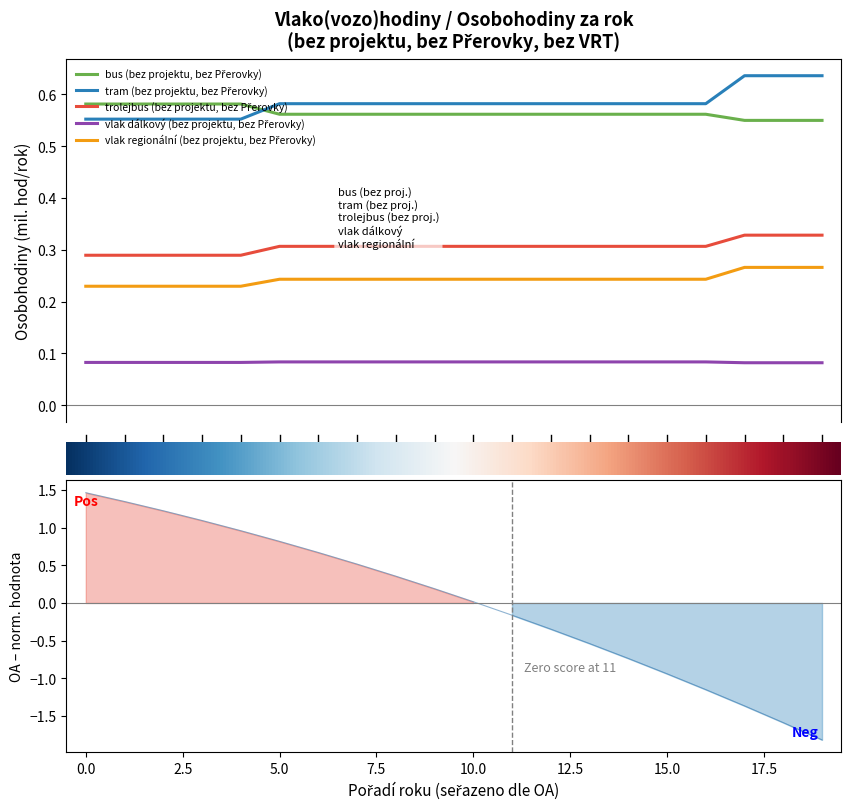

How many lines are shown in the chart?

5